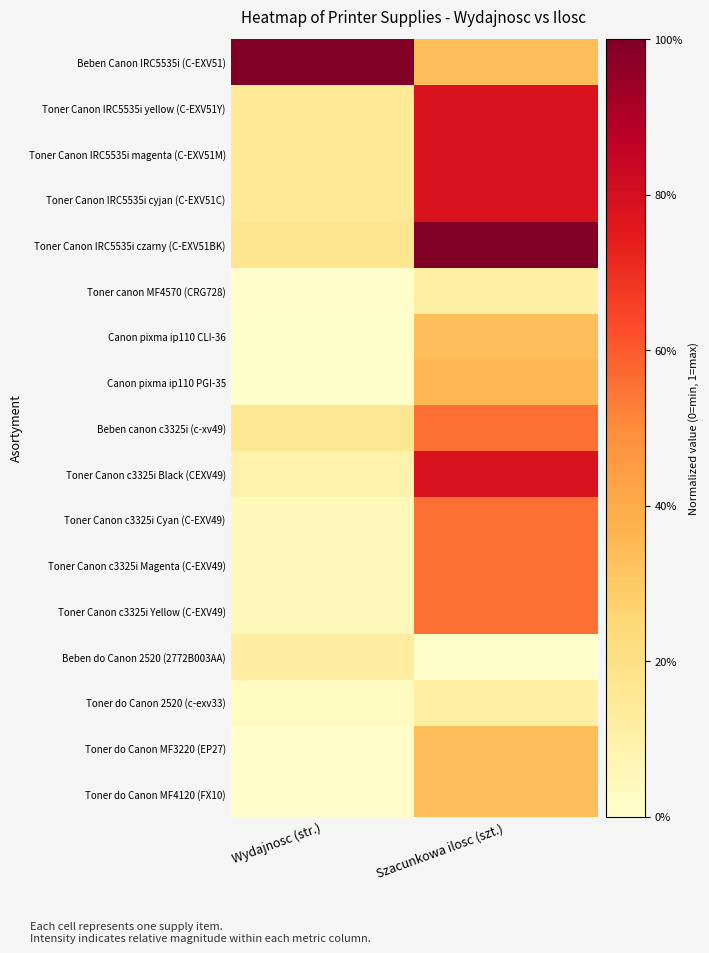

What is the total value across all series at Szacunkowa ilosc (szt.)?

8.2